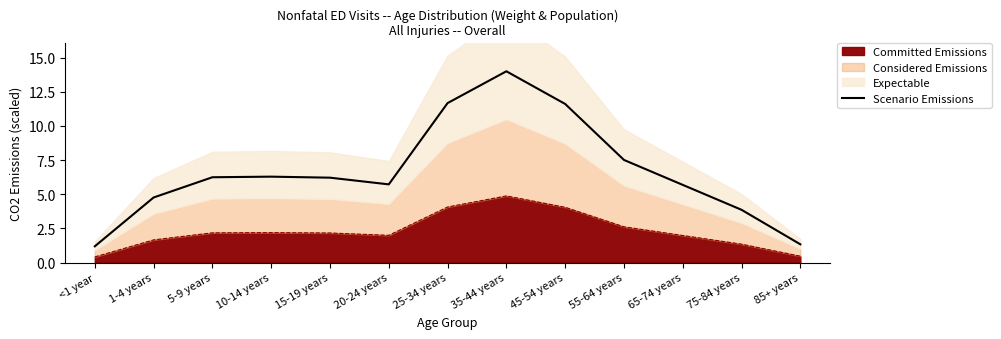

List the labels in order of value, largest first.

35-44 years, 25-34 years, 45-54 years, 55-64 years, 10-14 years, 5-9 years, 15-19 years, 20-24 years, 65-74 years, 1-4 years, 75-84 years, 85+ years, <1 year